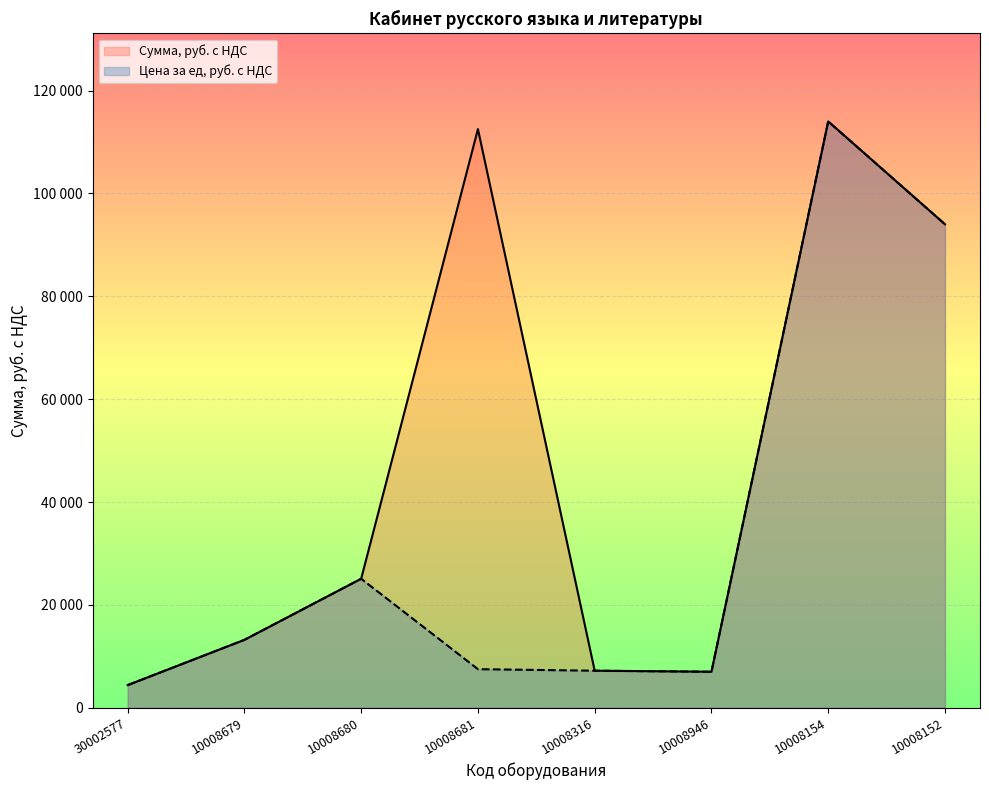

What is the sum of all Сумма, руб. с НДС values?

377370